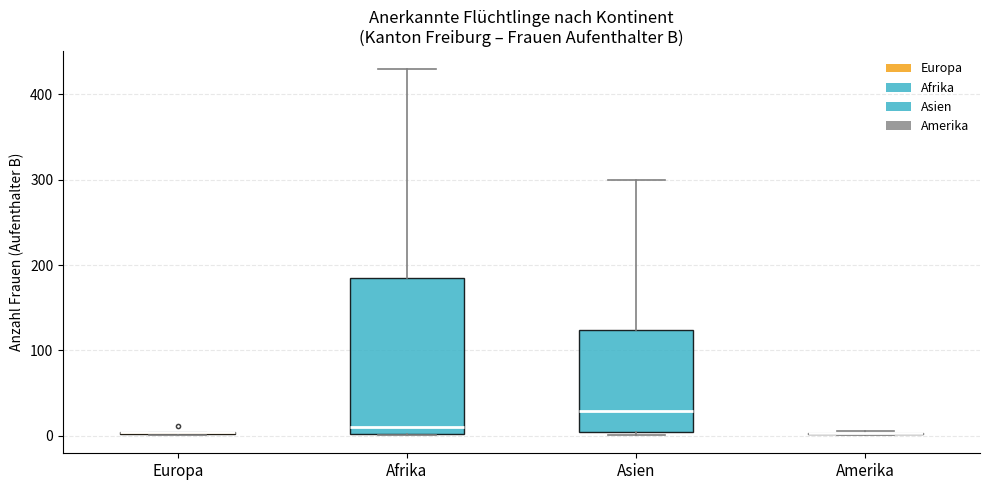

Which box is the tallest, from its lower edge to its upper edge?

Afrika